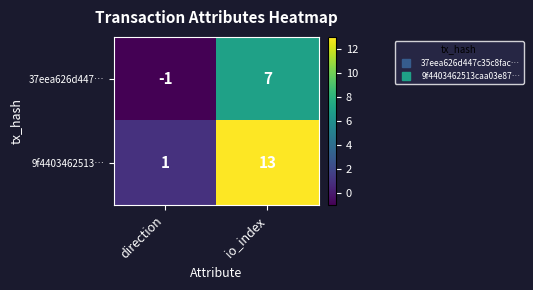

Reading left to right, transcribe all the data shown in this chart.

37eea626d447…: direction=-1	io_index=7
9f4403462513…: direction=1	io_index=13